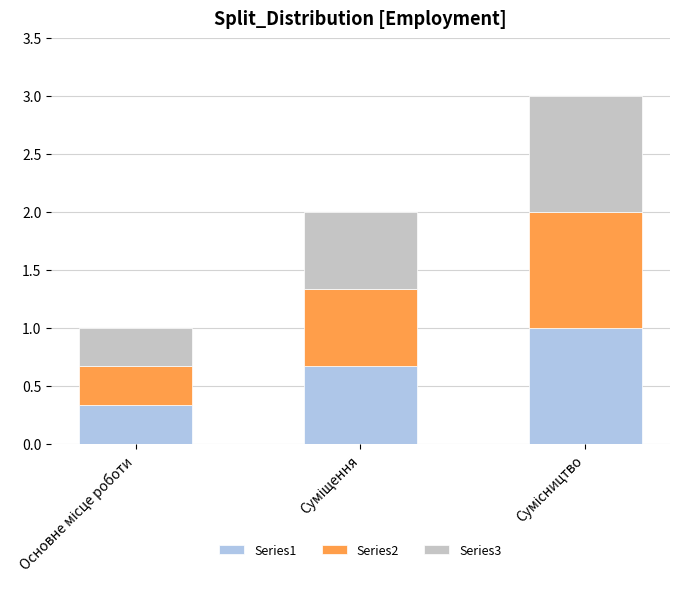

Reading left to right, list the values for the Series1 series.

0.3	0.7	1.0